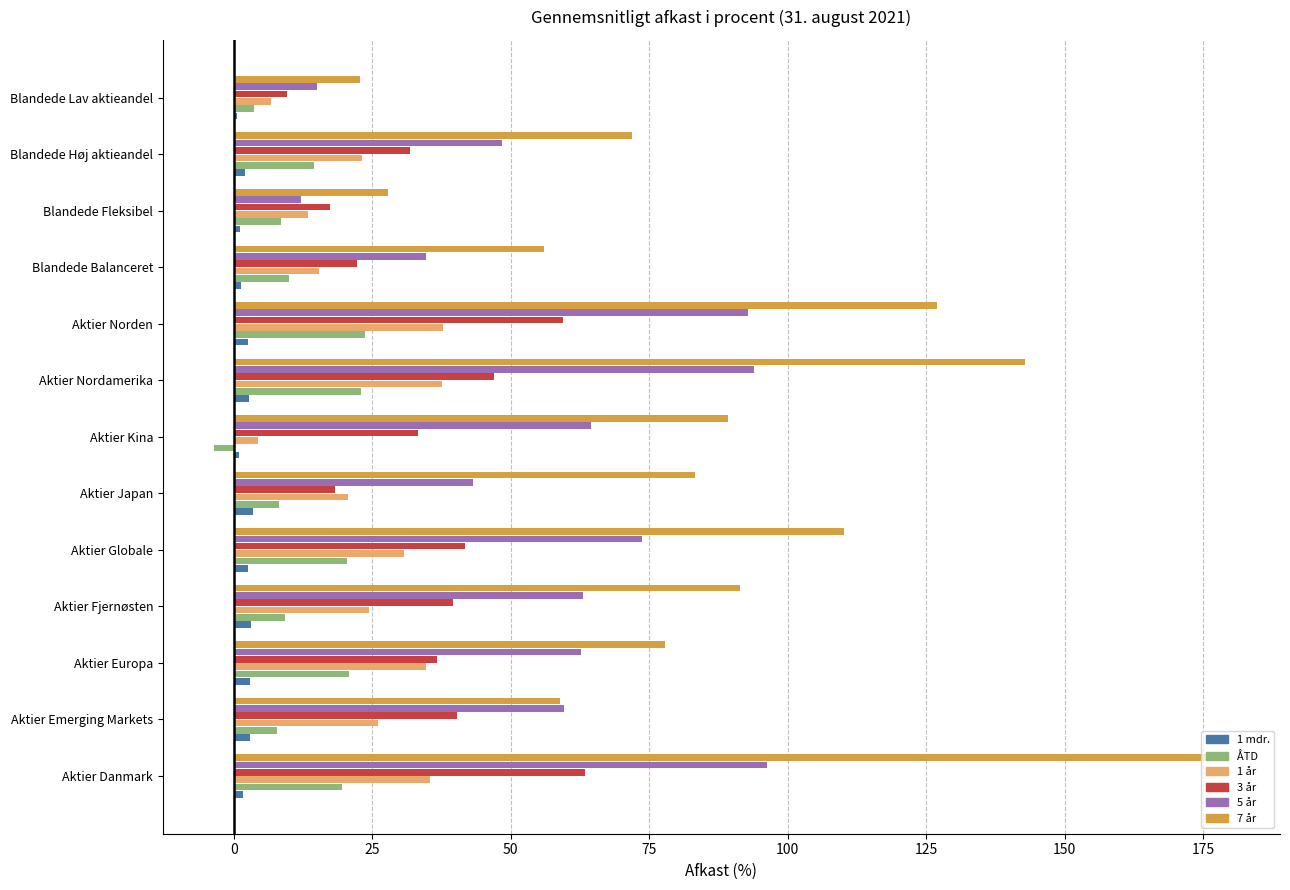

What are all the series names shown in the legend?

1 mdr., ÅTD, 1 år, 3 år, 5 år, 7 år